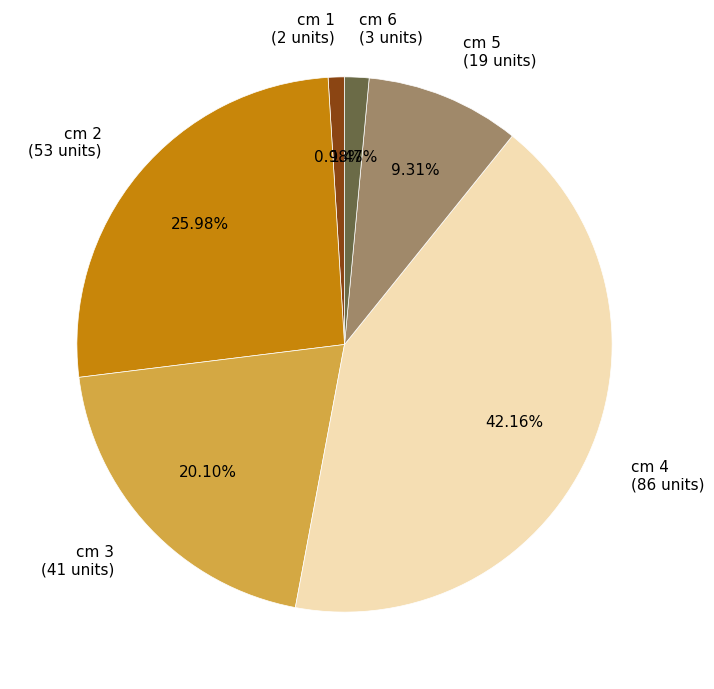

Is there any slice that represents more than half of the pie?

No